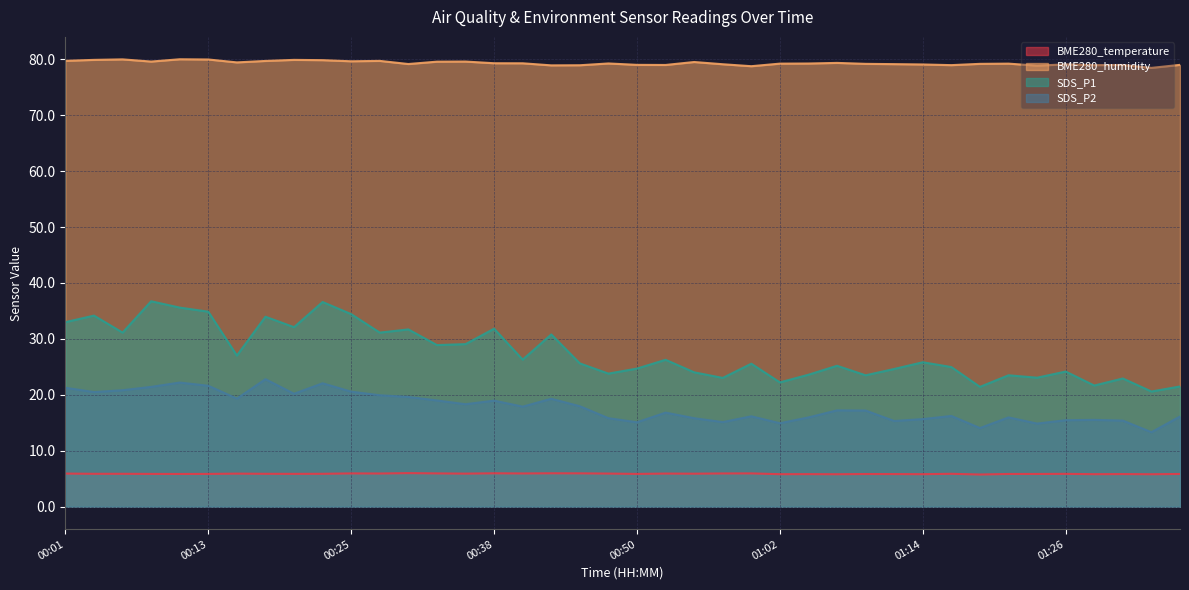

List the series in order of their peak value, lowest first.

BME280_temperature, SDS_P2, SDS_P1, BME280_humidity